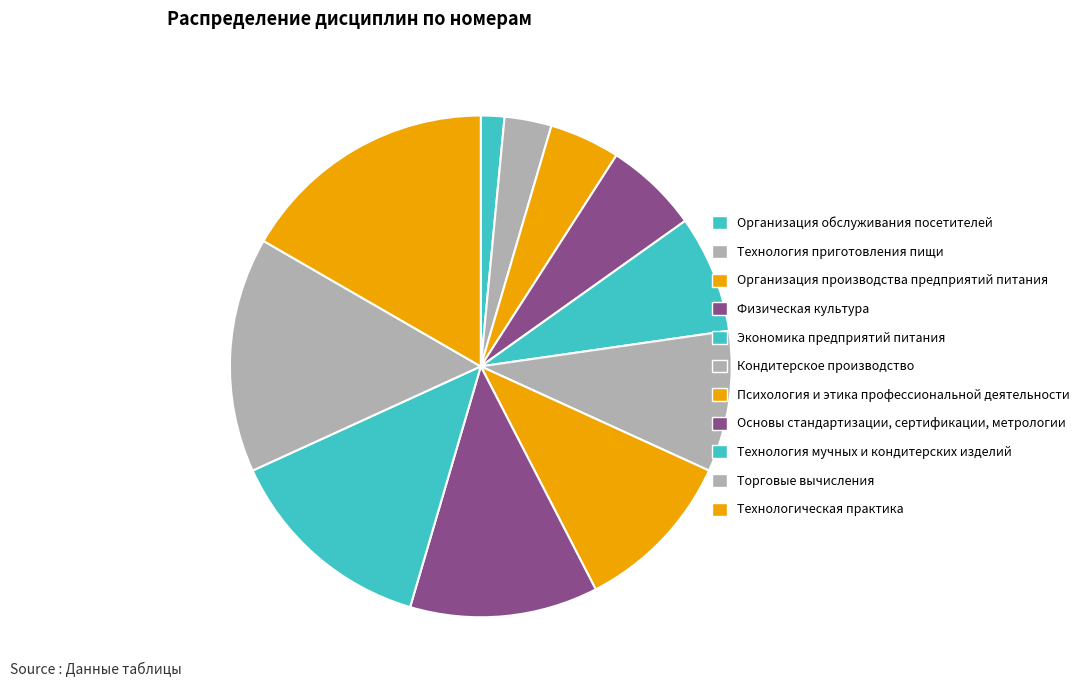

The Кондитерское производство slice represents 9% of the pie. True or false?

True